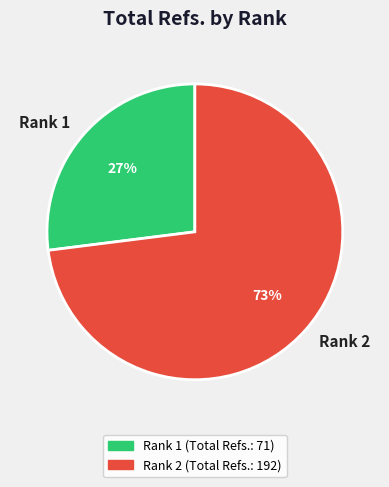

Count the number of slices in the pie.

2